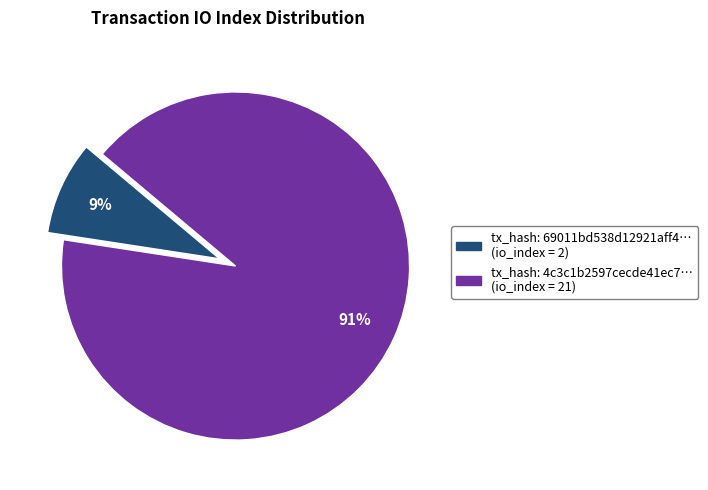

How many segments does this pie chart have?

2